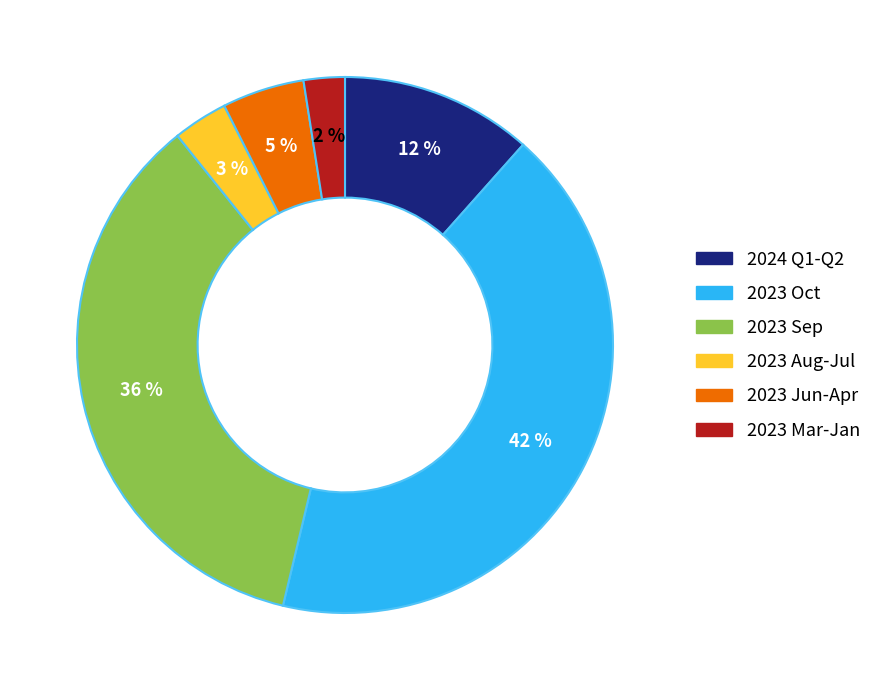

Is there any slice that represents more than half of the pie?

No